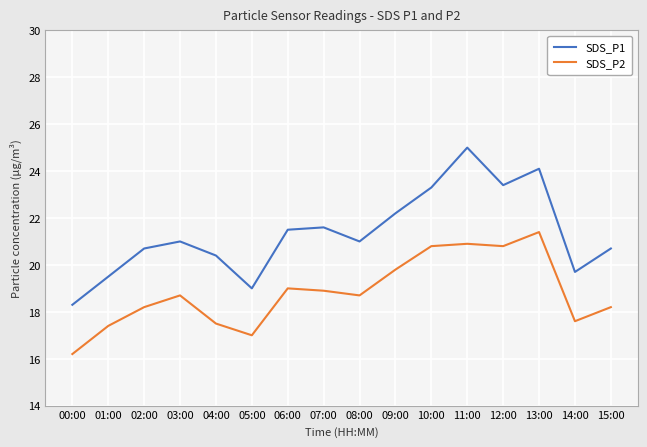

What are all the series names shown in the legend?

SDS_P1, SDS_P2